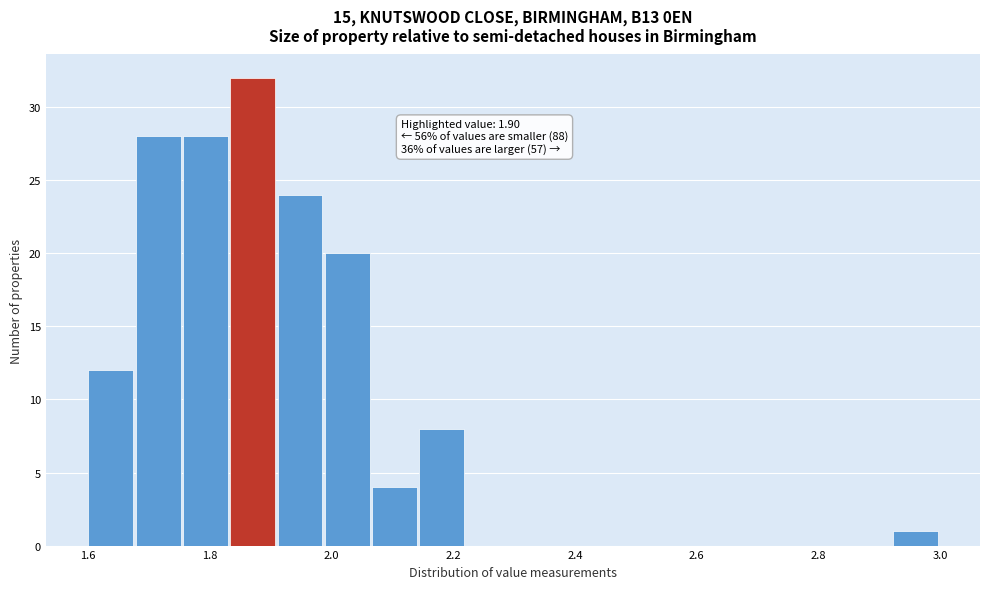

Read against the x-axis, roughly where is the centre of the tallest bar?

1.88